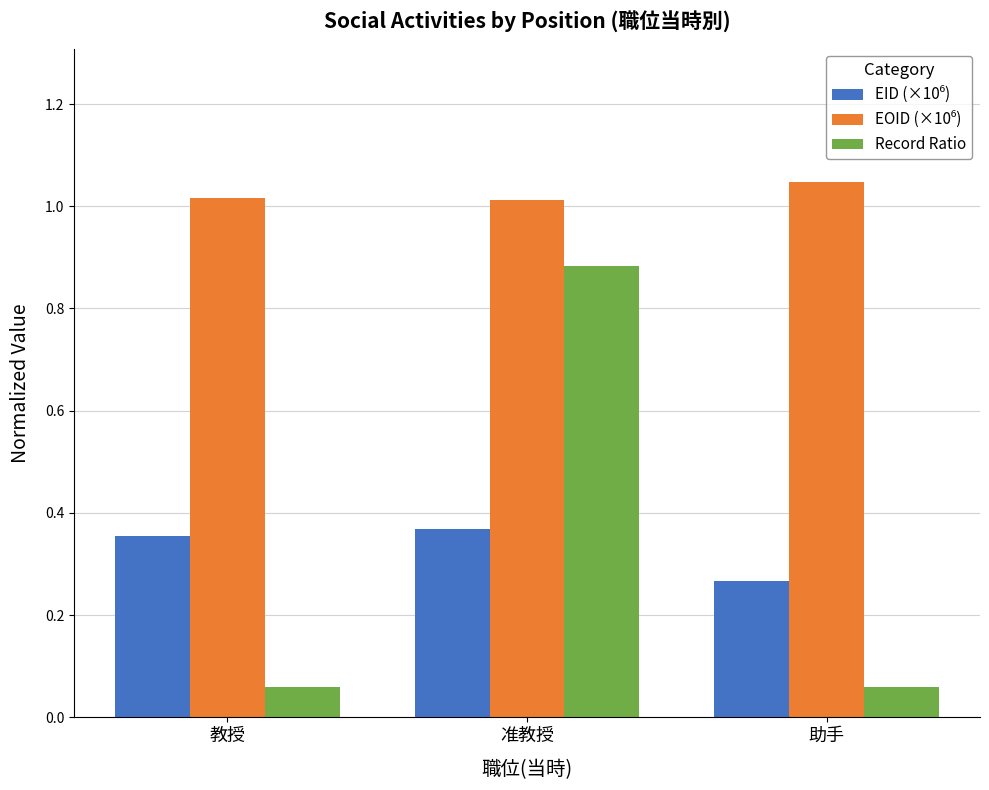

What is the difference between the Record Ratio values at 准教授 and 教授?

0.8